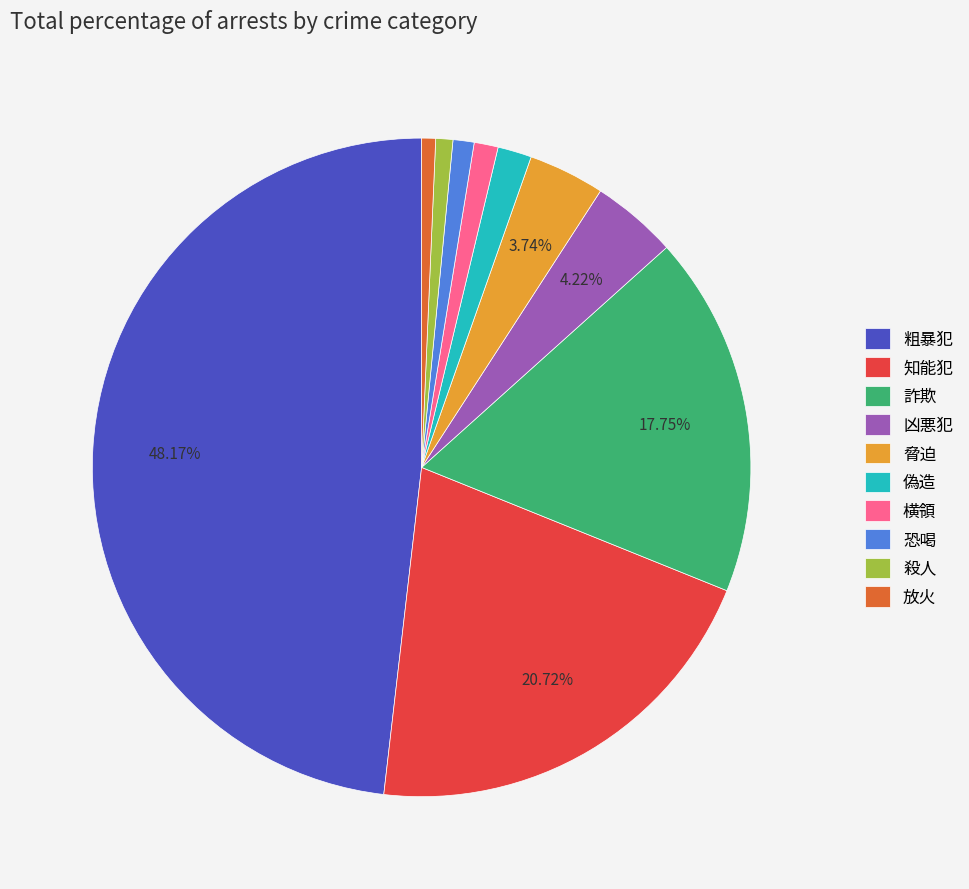

Is there a majority slice in this chart?

No